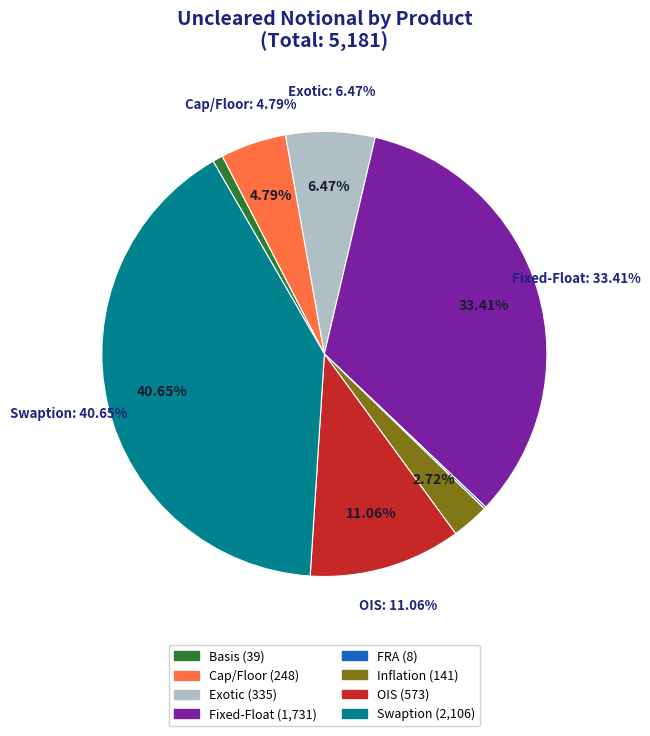

Is Cap/Floor the majority of the pie?

No